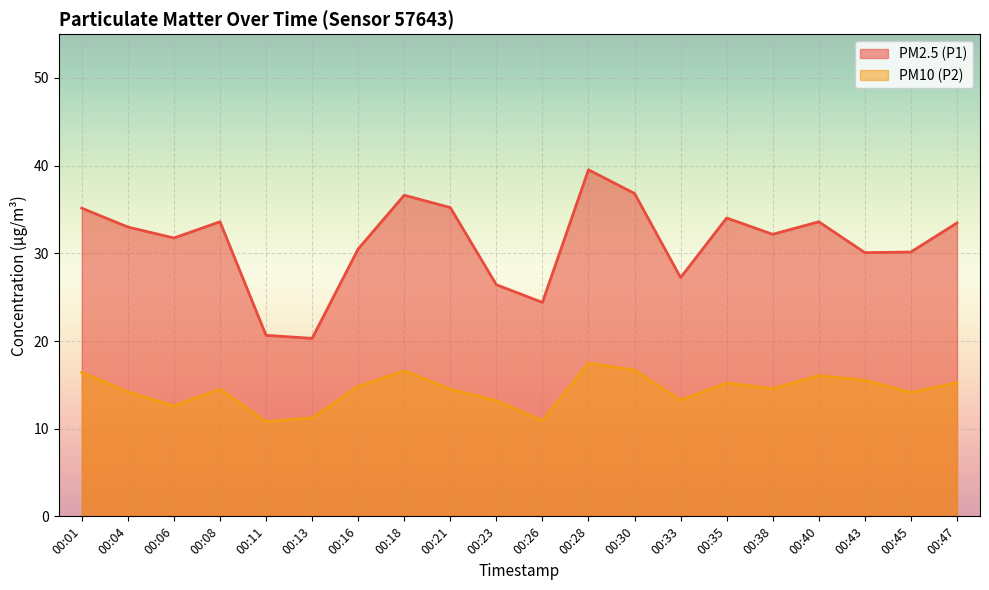

Which series has the largest total across all categories?

PM2.5 (P1)